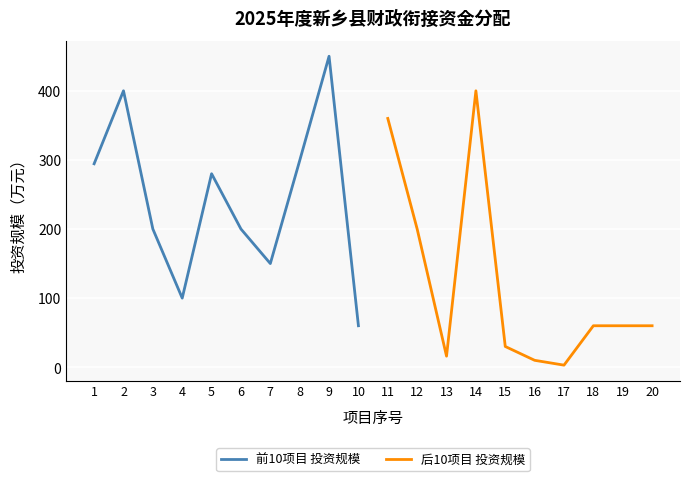

The 后10项目 投资规模 series shows 133 at 14. True or false?

False